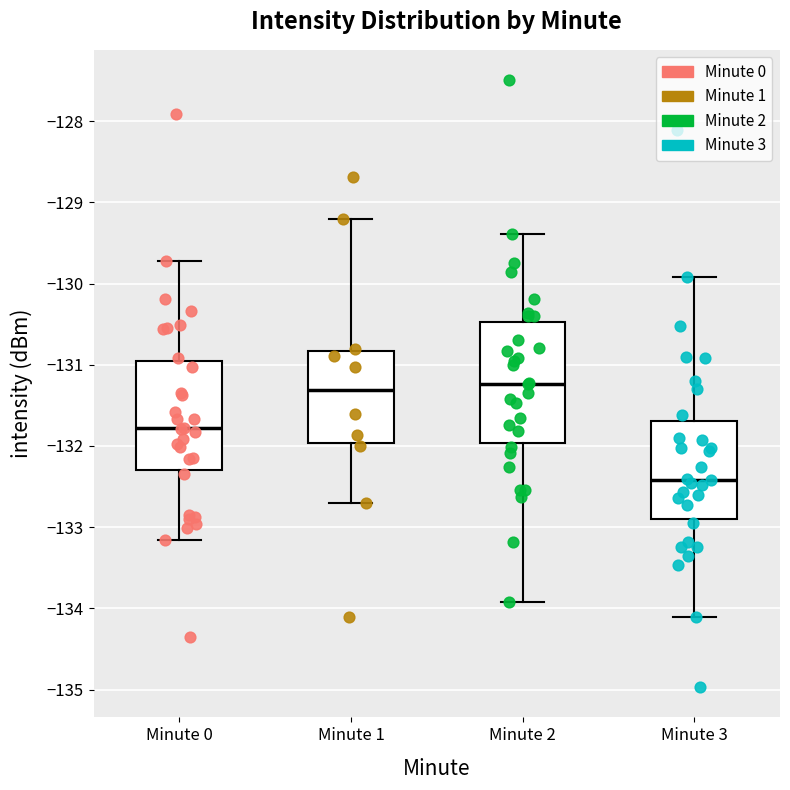

Where does the lower whisker of the box for Minute 1 end on the y-axis? The values are not printed on the chart, so give them approximately, as read against the axis.

-132.7